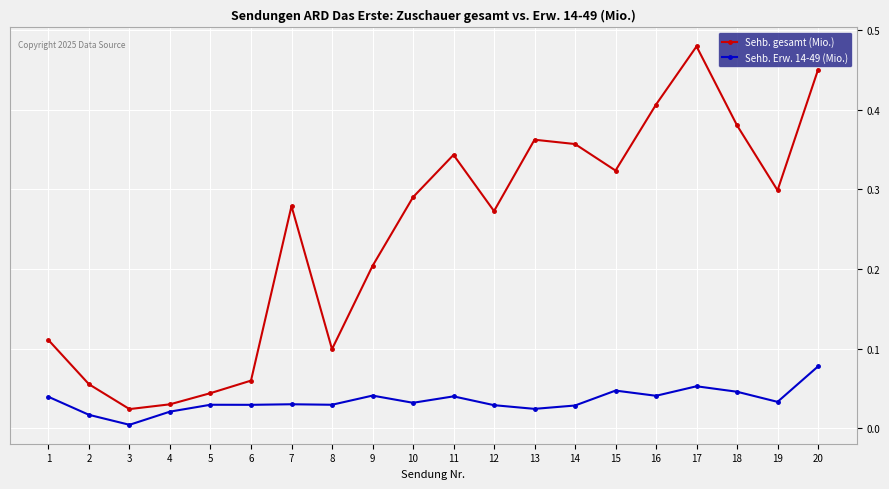

At which label does Sehb. Erw. 14-49 (Mio.) reach its peak?

20